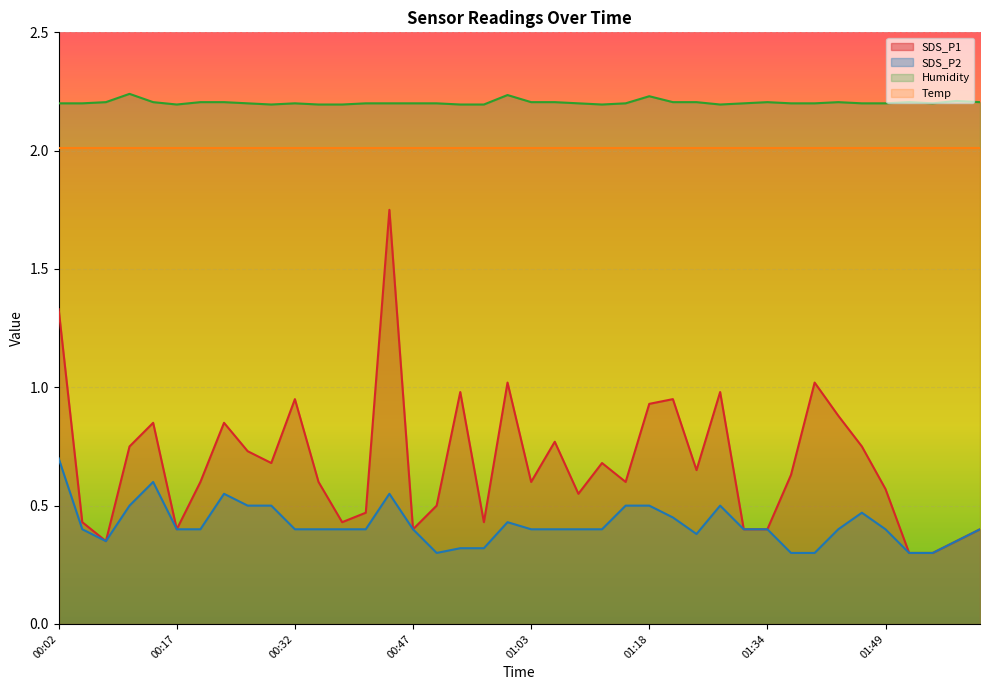

How many distinct data groups are displayed?

4